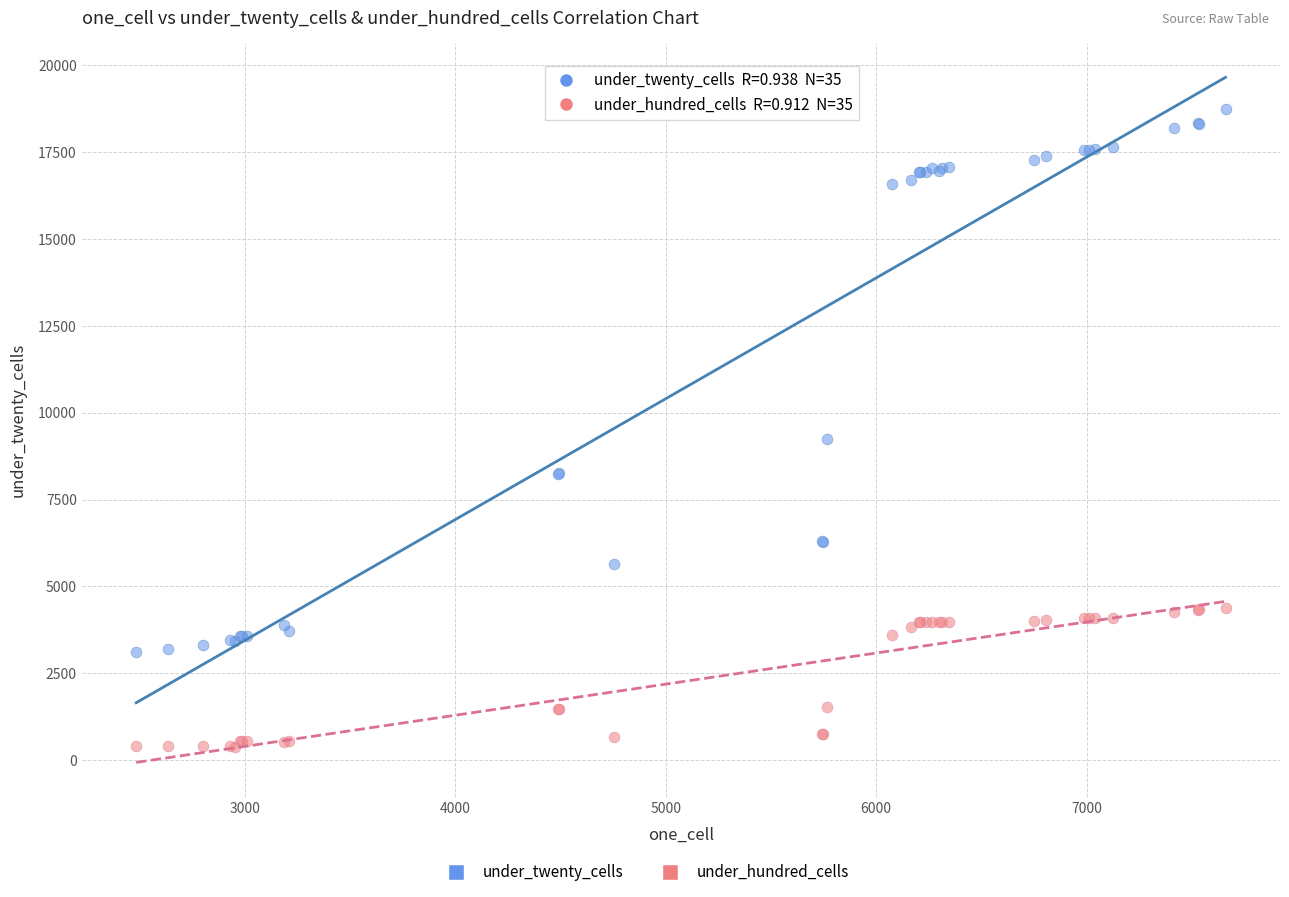

Which series contains the lowest Y value?

under_hundred_cells